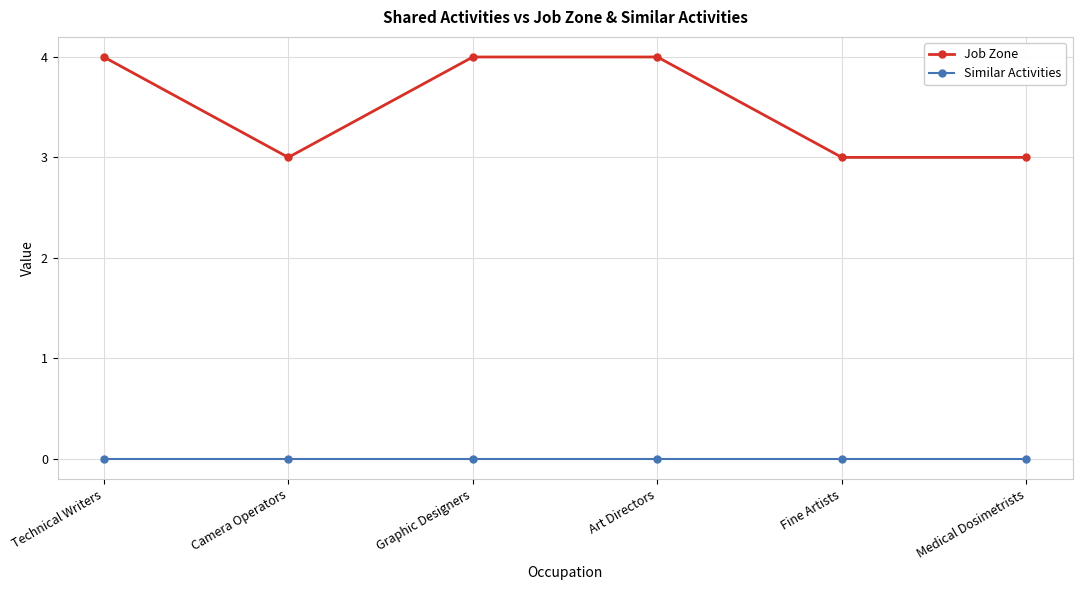

How many values in the Job Zone series are below 4?

3